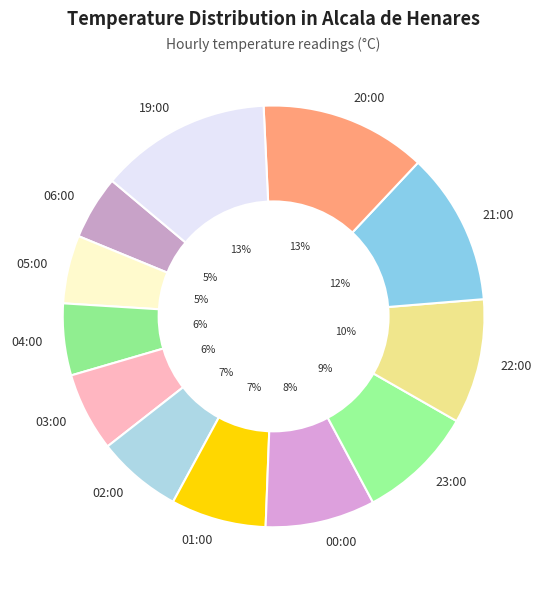

Rank the categories by value from highest to lowest.

19:00, 20:00, 21:00, 22:00, 23:00, 00:00, 01:00, 02:00, 03:00, 04:00, 05:00, 06:00